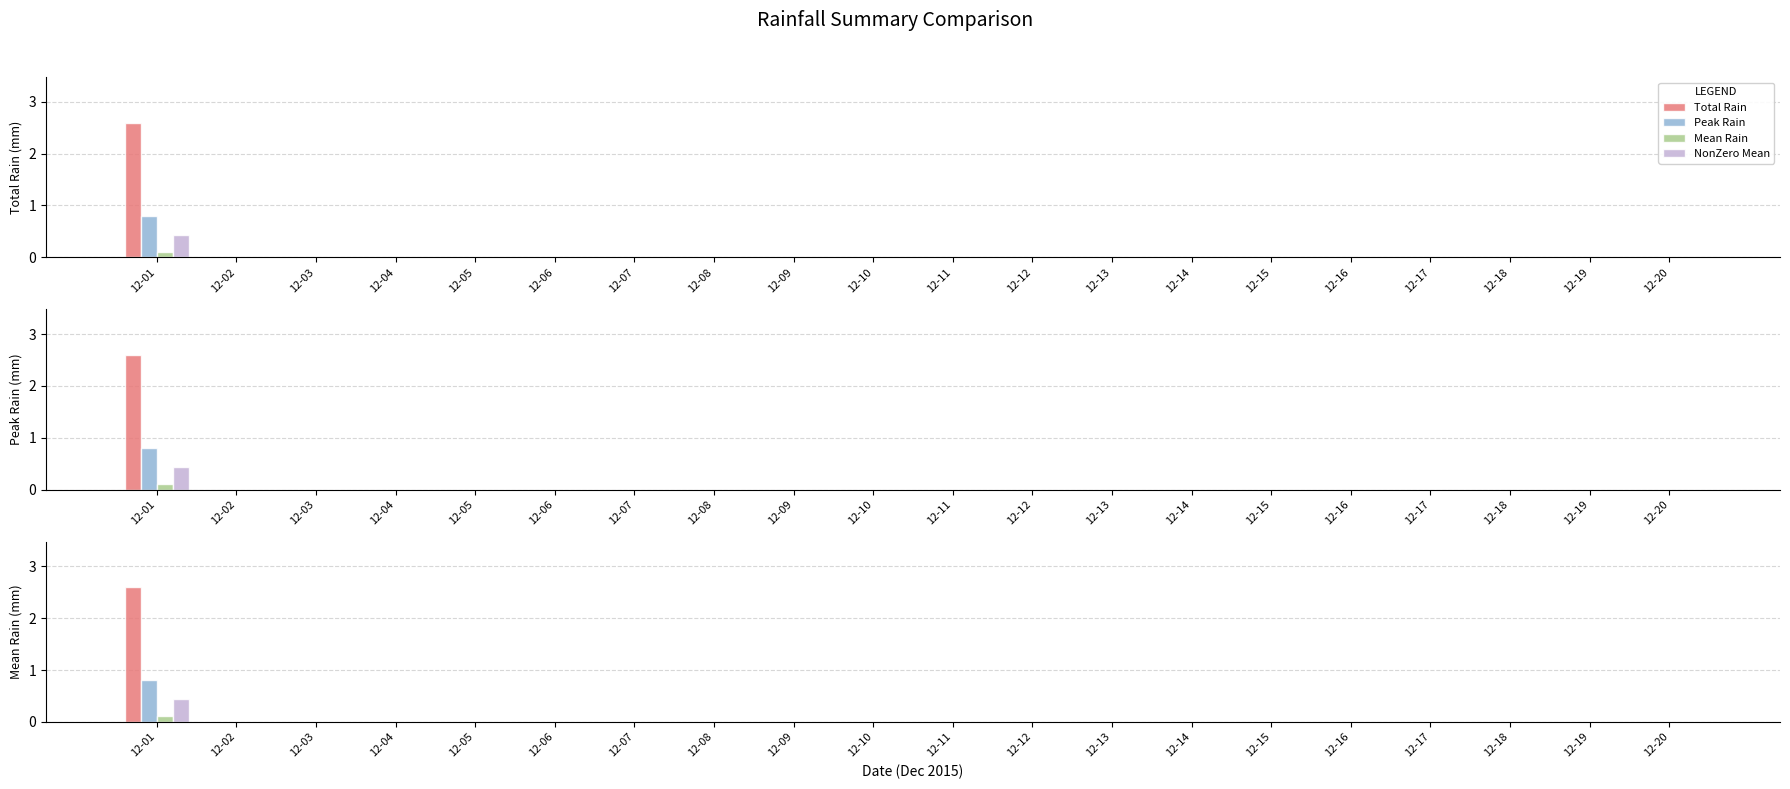

Is the value of Total Rain at 12-12 greater than the value of Mean Rain at 12-02?

No